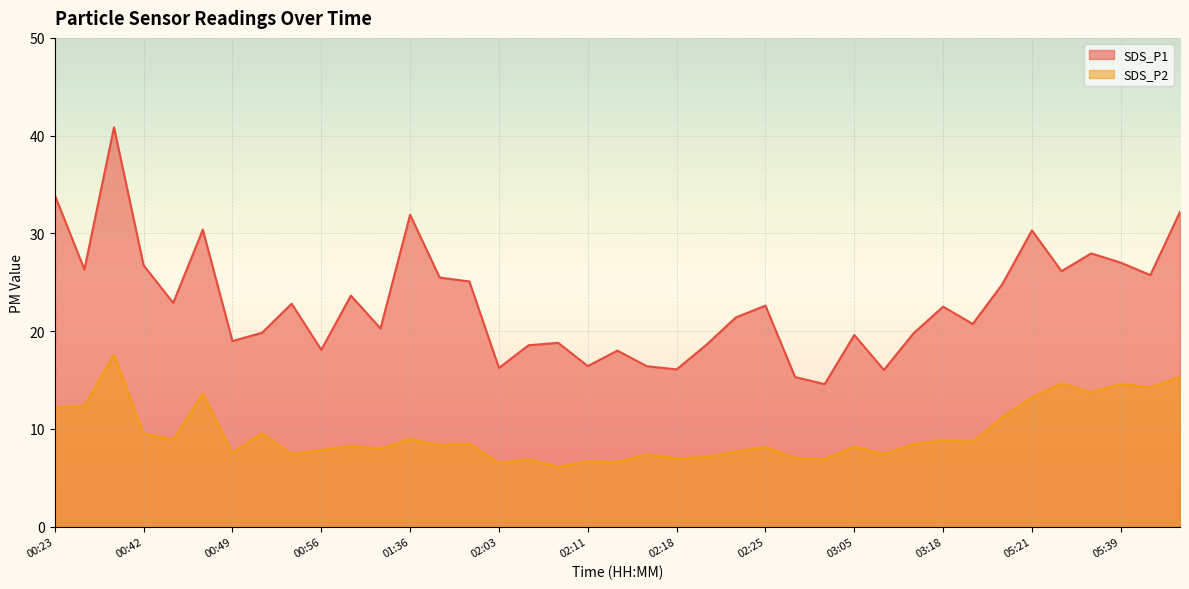

What is the difference between the maximum and minimum values in the SDS_P2 series?

11.5